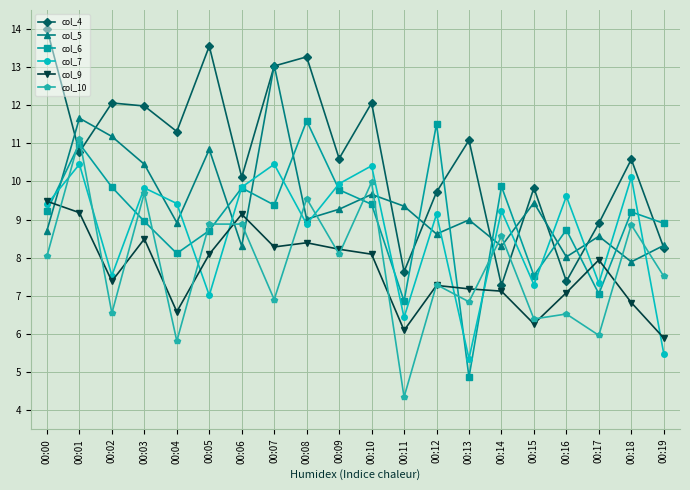

In col_9, how many points are higher than both neighbors (excluding endpoints)?

5